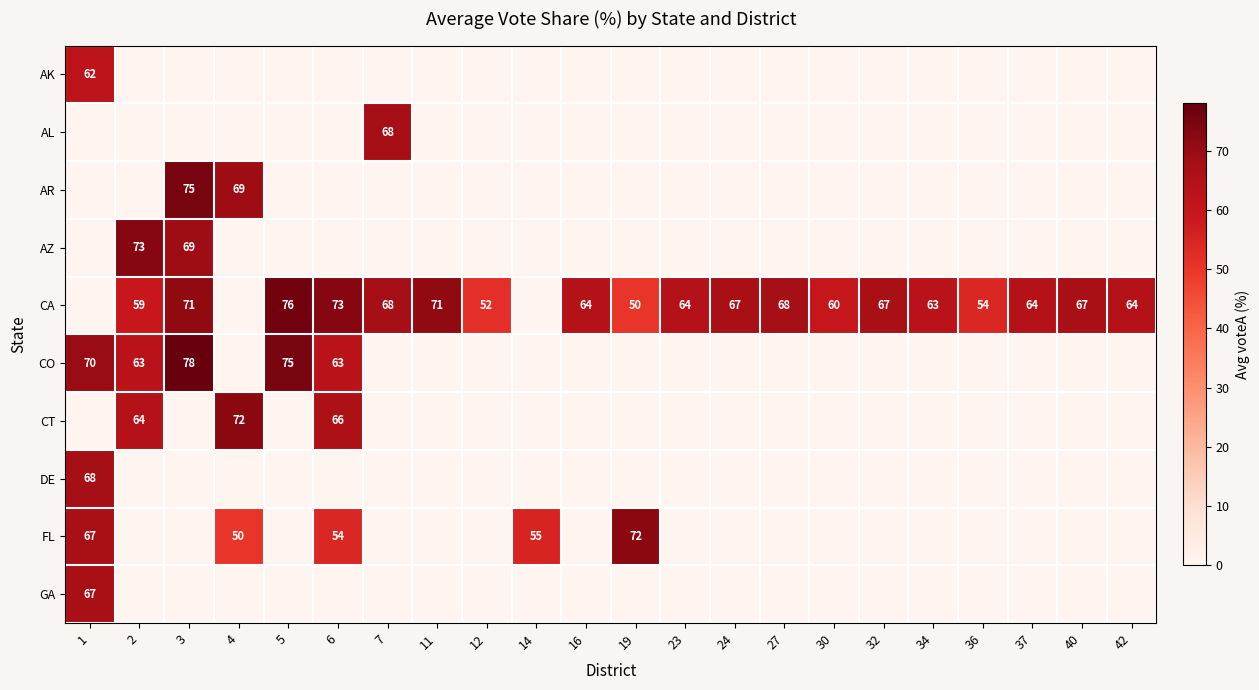

Is it true that CA equals 63 at 34?

True